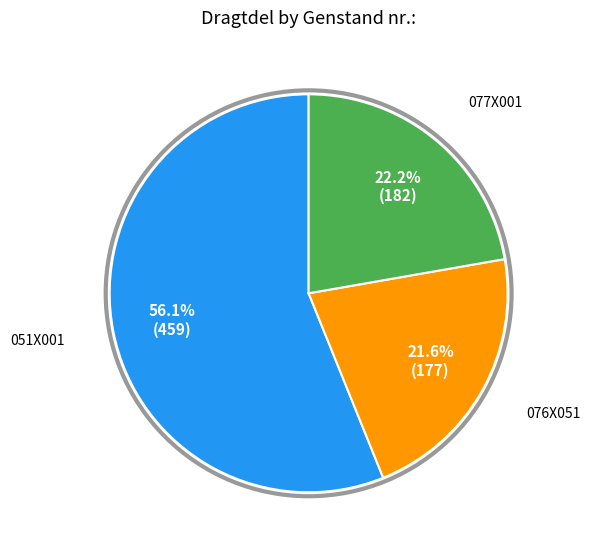

To the nearest percent, what is the average slice percentage?

33%